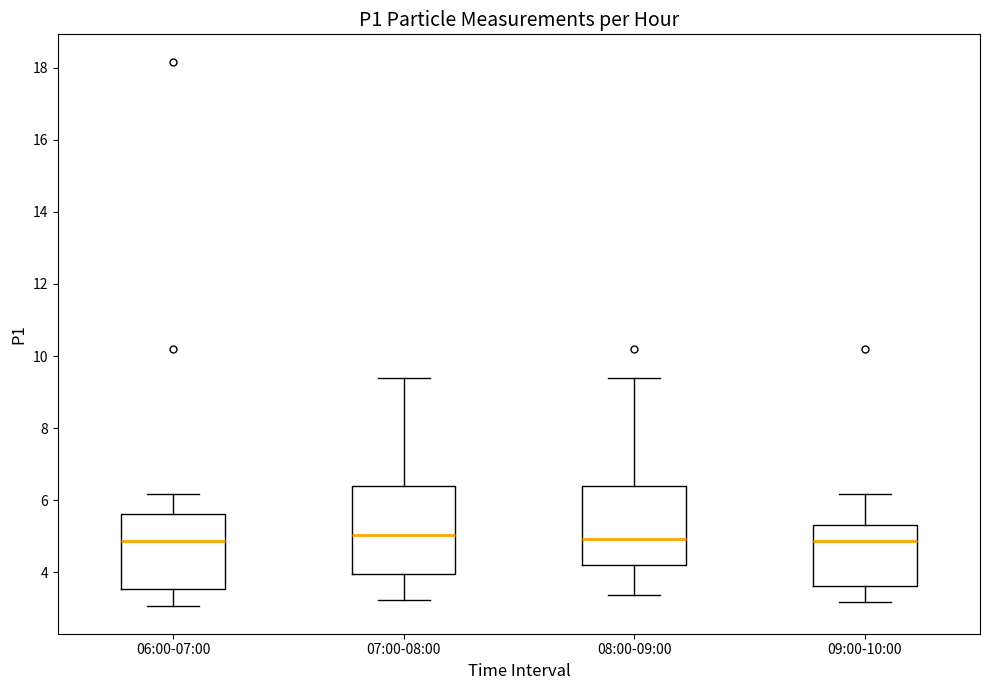

Where is the upper edge of the box for 09:00-10:00 on the y-axis? The values are not printed on the chart, so give them approximately, as read against the axis.

5.4